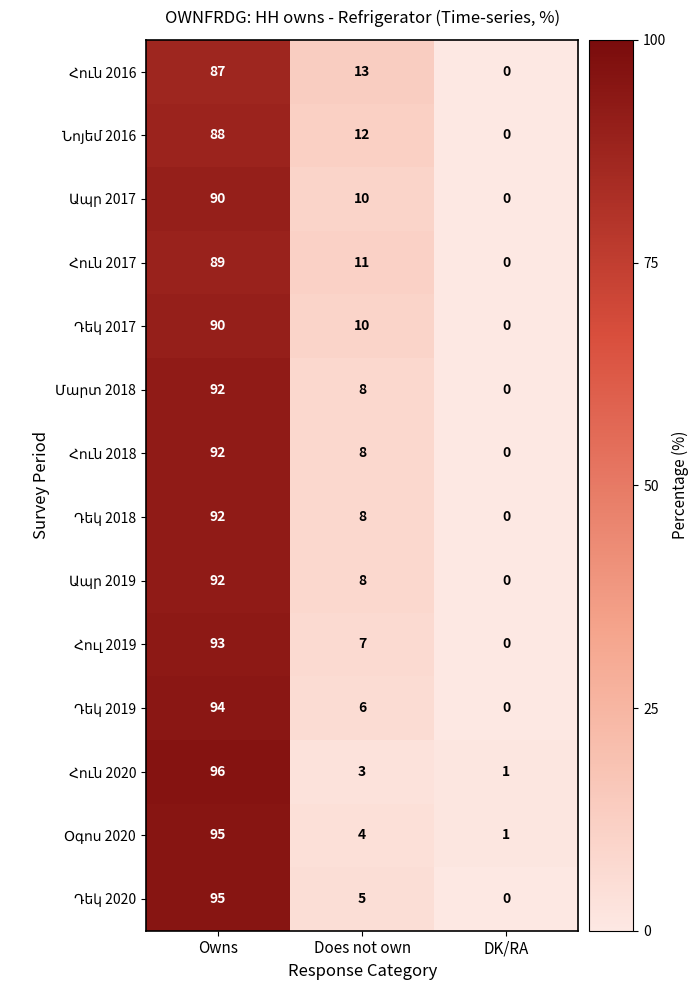

How many series are shown in this chart?

14